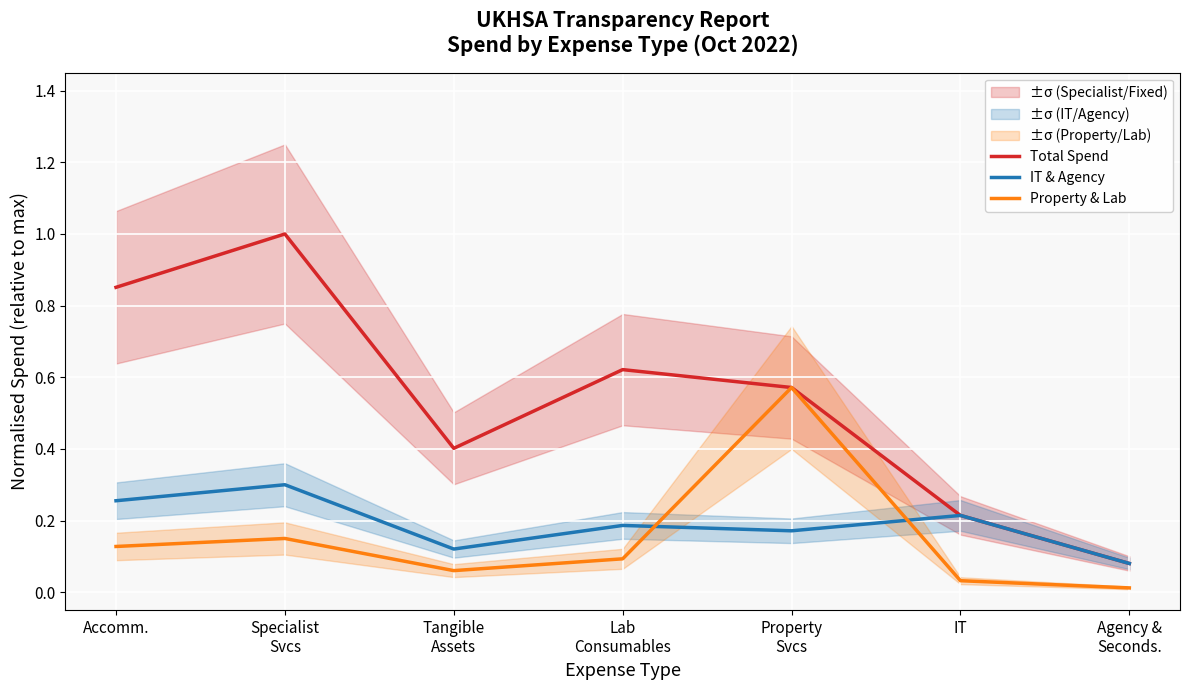

True or false: Property & Lab has a value of 0.1 at Specialist
Svcs.

True